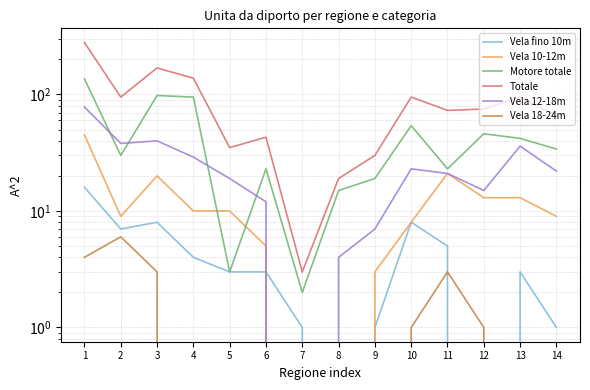

How many categories are shown in the chart?

14